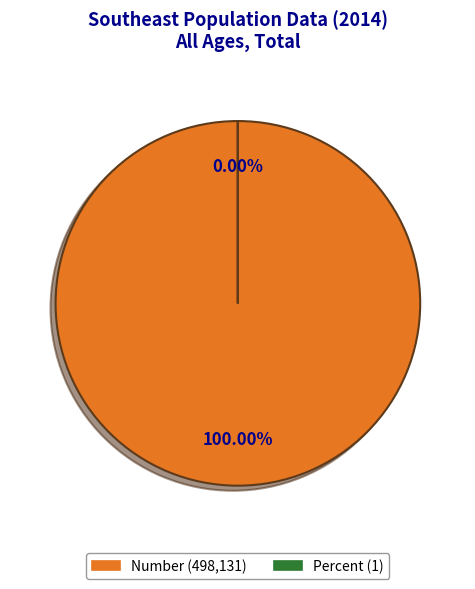

What is the majority slice?

Number